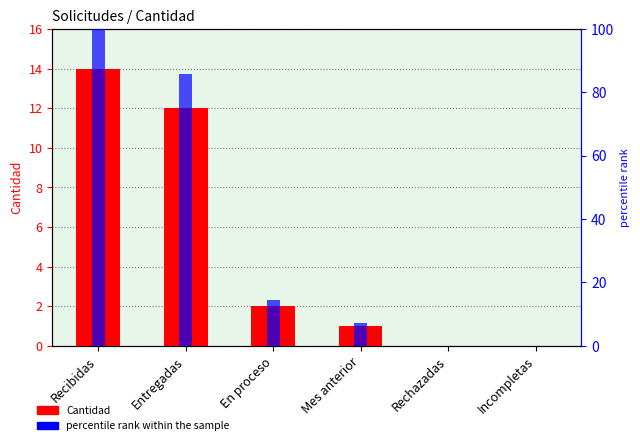

How many bars are there in total?

12